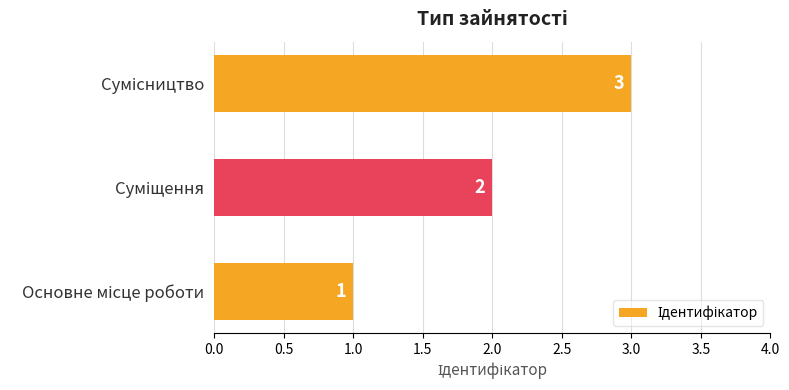

What is the sum of all values?

6